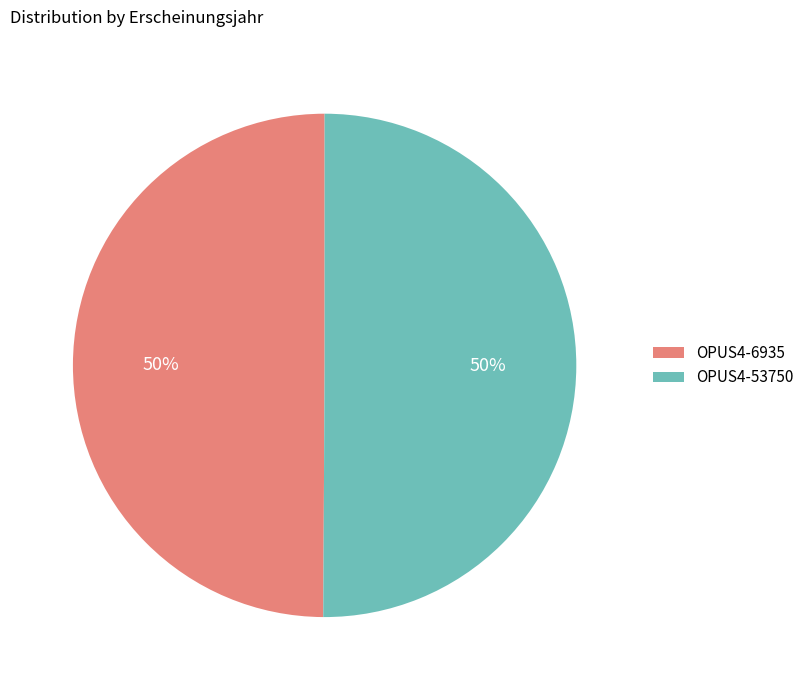

The OPUS4-53750 slice represents 35% of the pie. True or false?

False